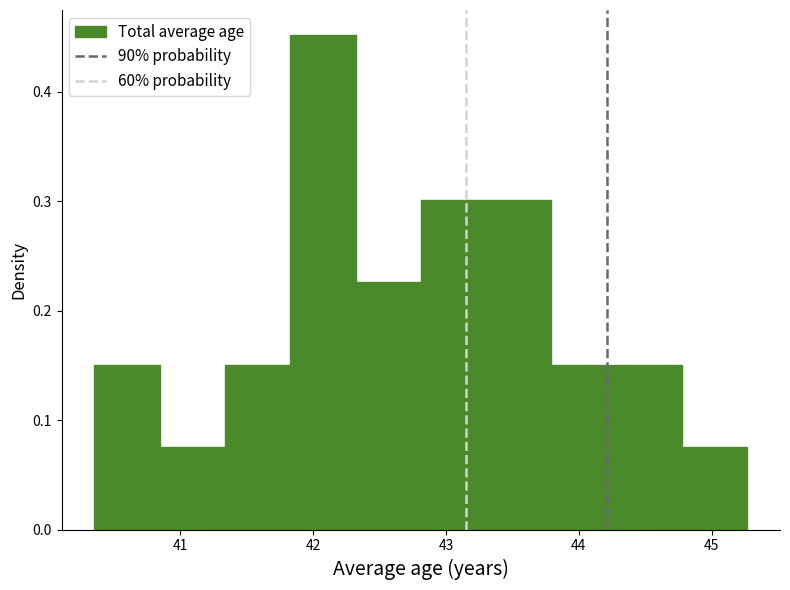

Reading left to right, list every bar in this chart as the range it spans on the x-axis followed by its height. Neither the bar edges nor the heights are printed on the chart, so give them approximately, as read against the axes.

40.4 to 40.8: 0.15
40.8 to 41.3: 0.08
41.3 to 41.8: 0.15
41.8 to 42.3: 0.45
42.3 to 42.8: 0.23
42.8 to 43.3: 0.30
43.3 to 43.8: 0.30
43.8 to 44.3: 0.15
44.3 to 44.8: 0.15
44.8 to 45.3: 0.08